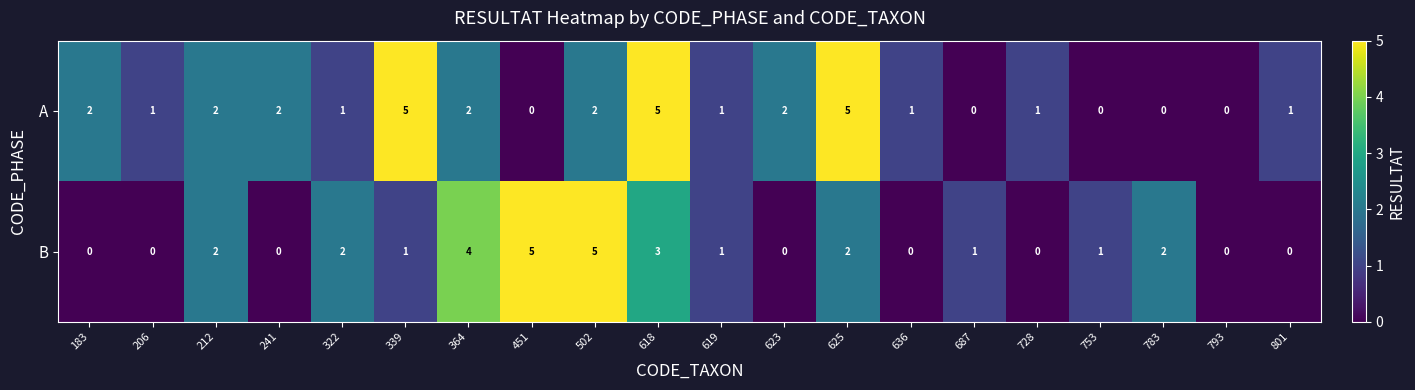

At how many categories does at least one series exceed 3?

6